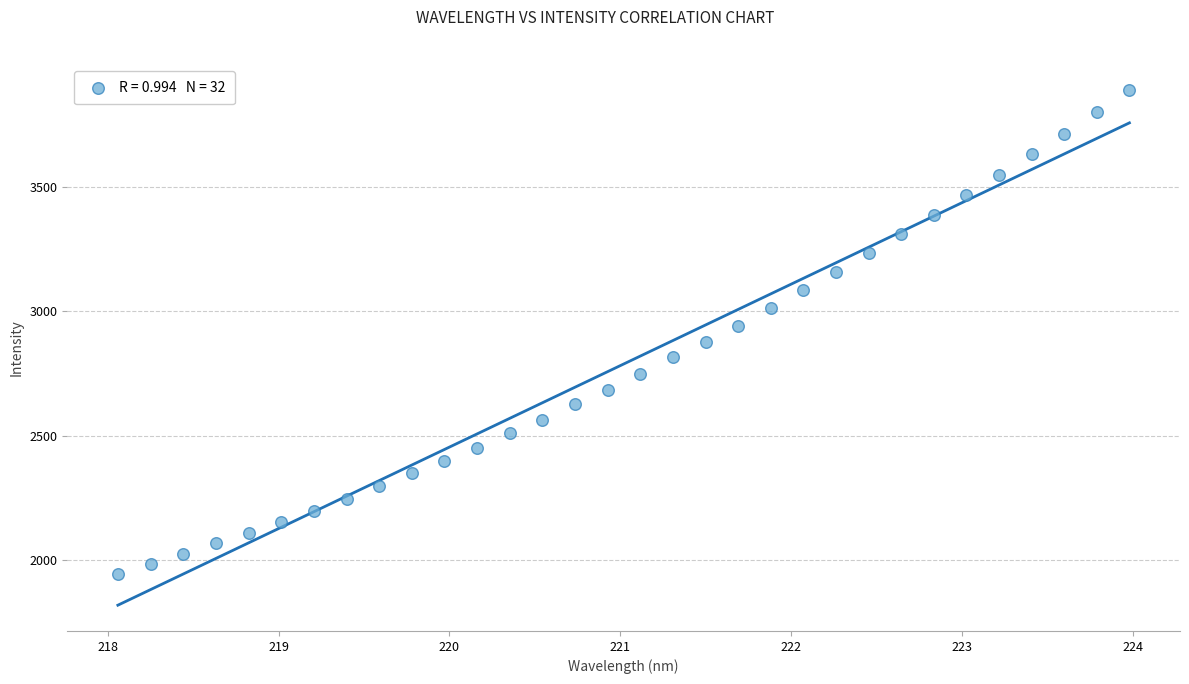

What is the range of X values (max minus min)?

5.9